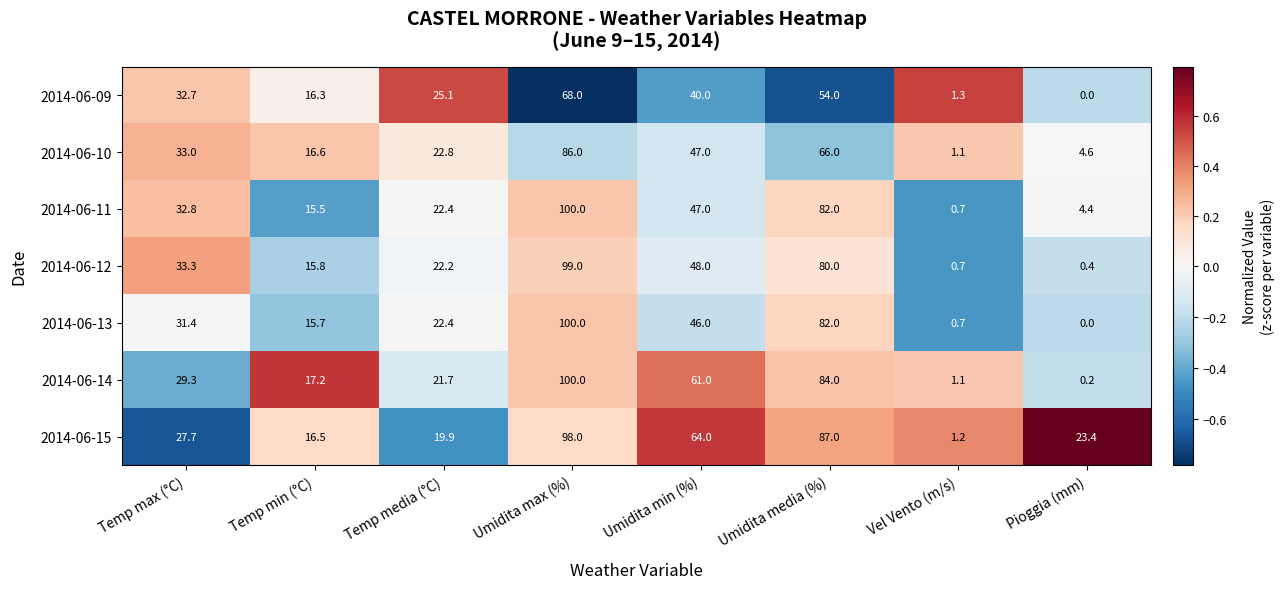

Which series has the widest spread of values?

2014-06-13